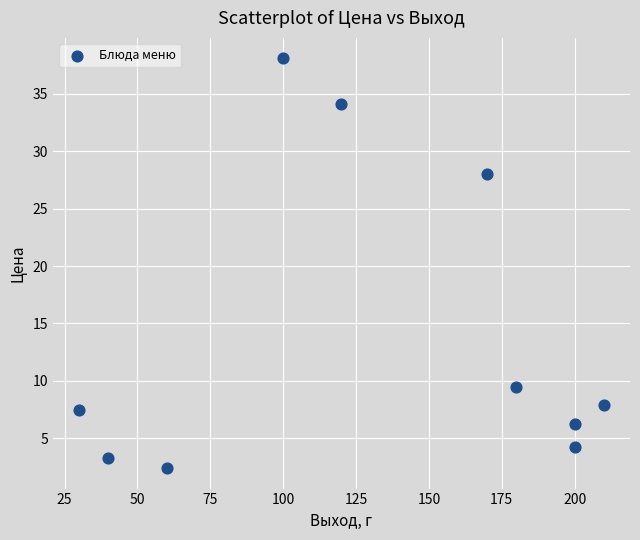

What is the range of X values (max minus min)?

180.0